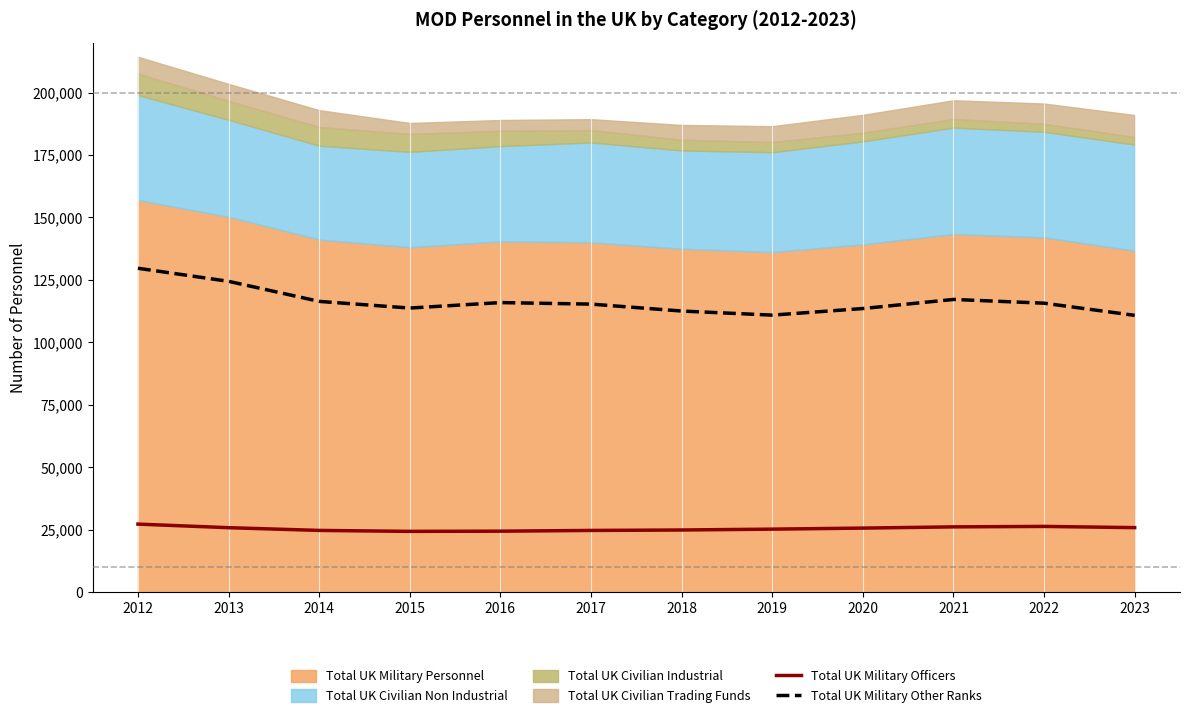

Where is the first local minimum for Total UK Military Other Ranks?

2015